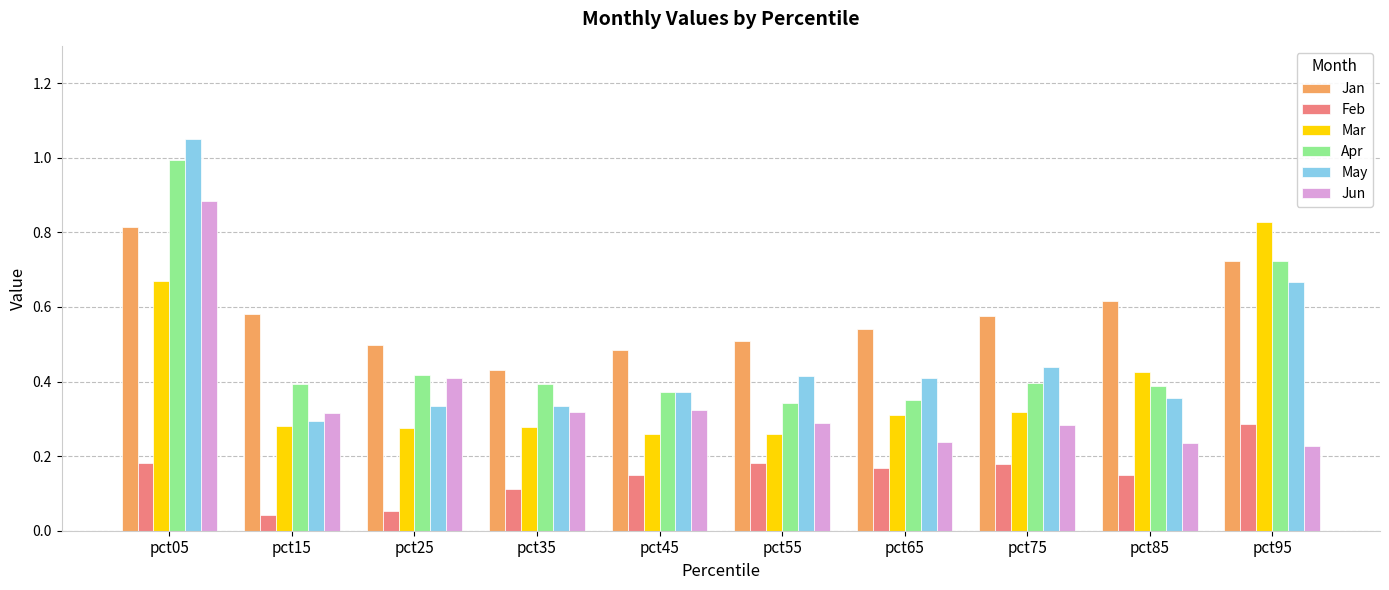

Which category has the highest value in the Feb series?

pct95